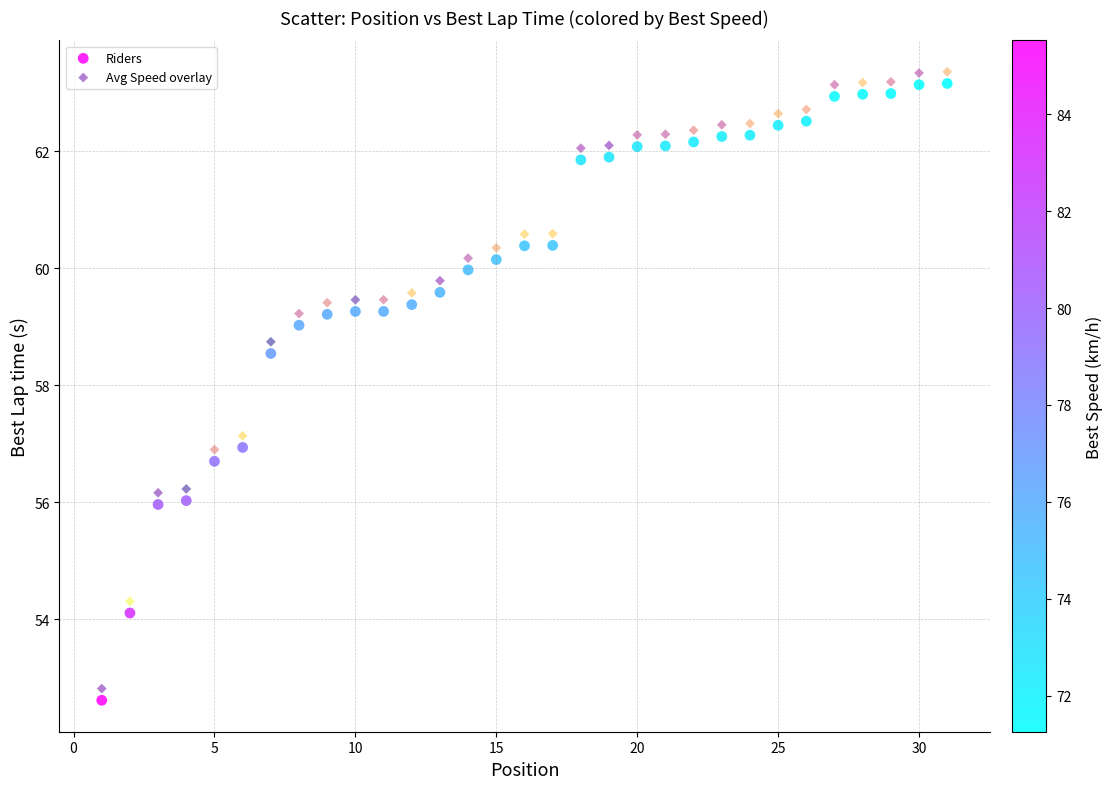

In the Avg Speed overlay series, what Y value is closest to 58?

58.7